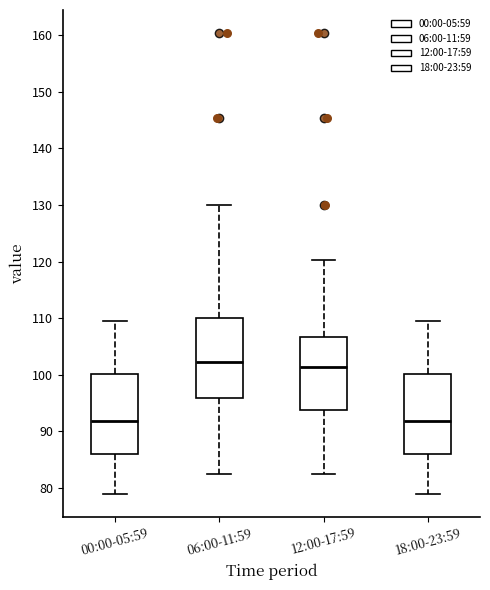

Reading left to right, transcribe this box plot: for each box, give where its median line is, the range the box spans, and where its two whiskers end, as read against the y-axis. The values are not printed on the chart, so give them approximately, as read against the axis.

00:00-05:59: median 92, box 86 to 100, whiskers 79 to 110
06:00-11:59: median 102, box 96 to 110, whiskers 82 to 130
12:00-17:59: median 101, box 94 to 107, whiskers 82 to 120
18:00-23:59: median 92, box 86 to 100, whiskers 79 to 110